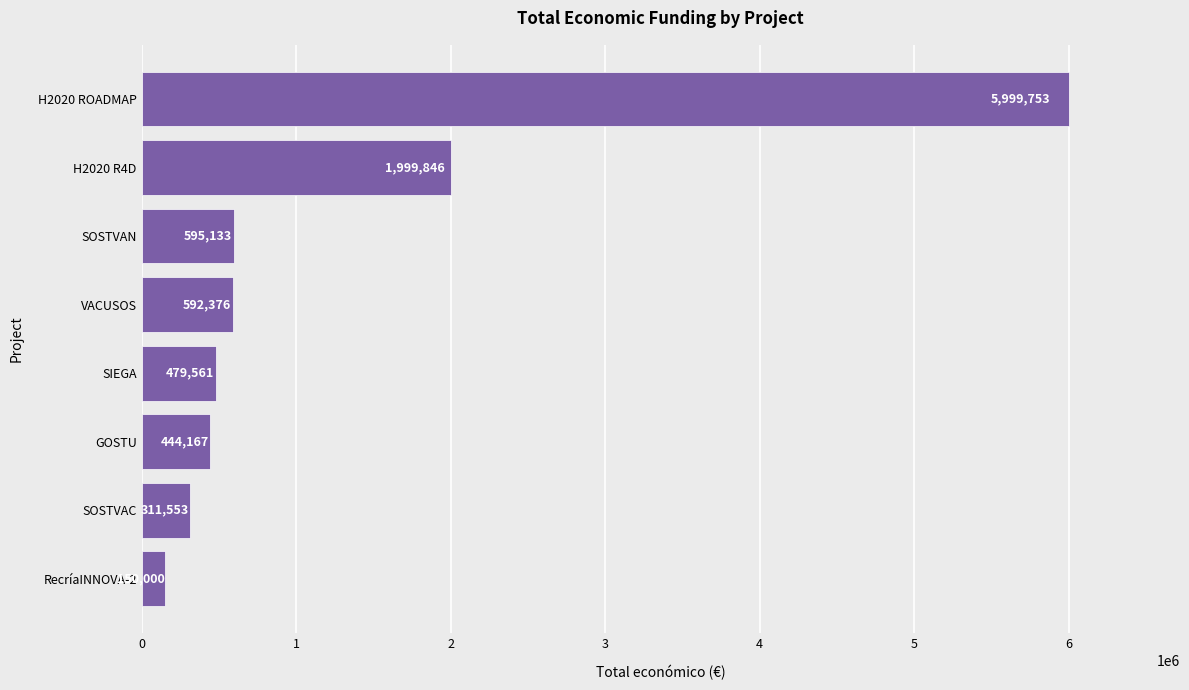

True or false: the data shows 592376 at VACUSOS.

True